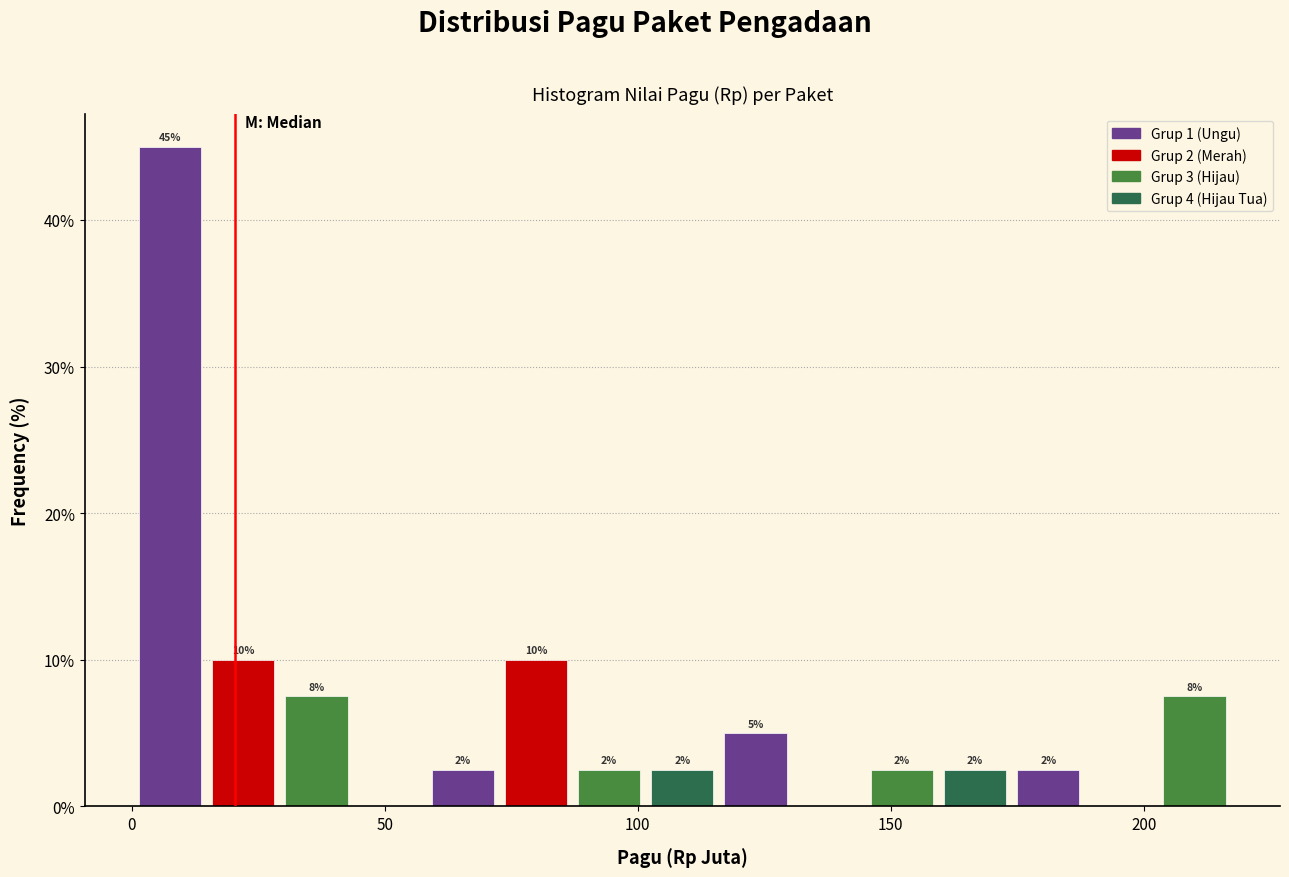

Around what value on the x-axis is the tallest bar? Give the approximate position of its centre, as read against the axis.

10